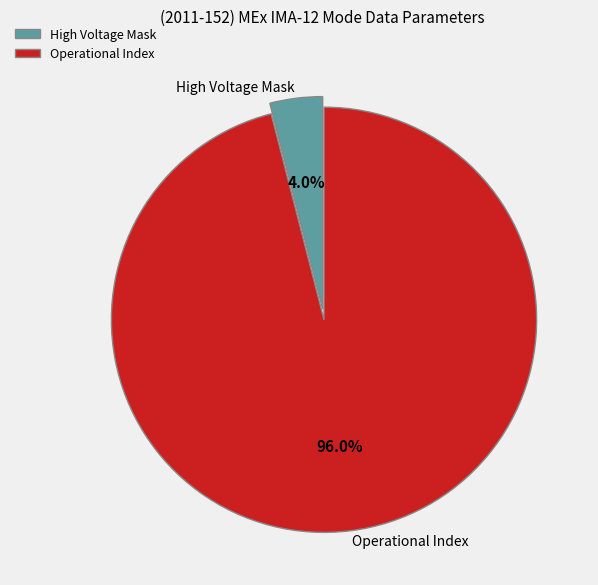

How much of the chart is everything except Operational Index?

4.0%